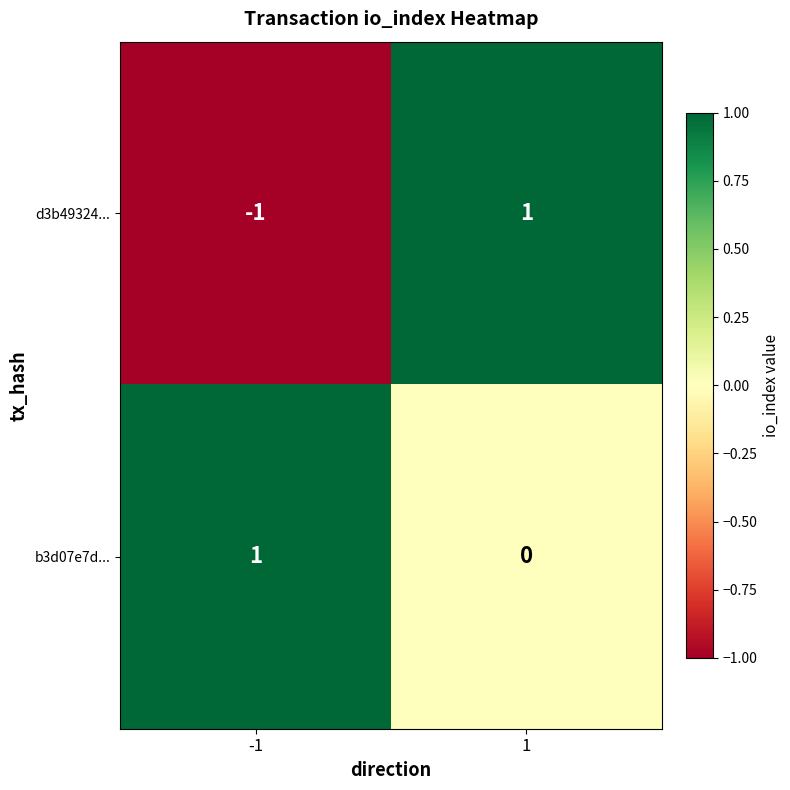

The value of d3b49324... at 1 is 1. True or false?

True